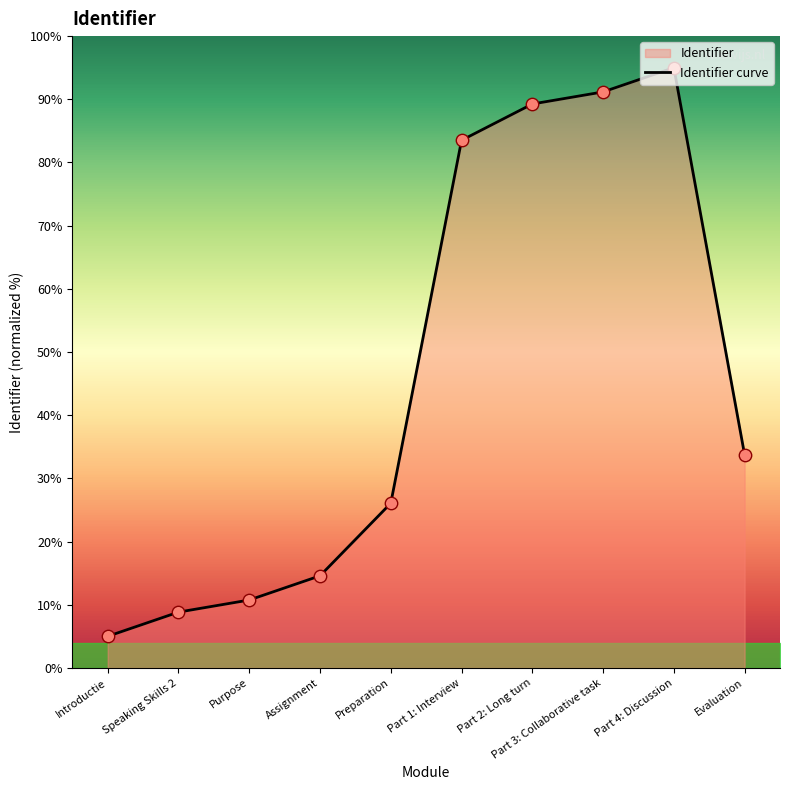

Approximately how many times larger is the value at Assignment compared to Purpose?

1.4